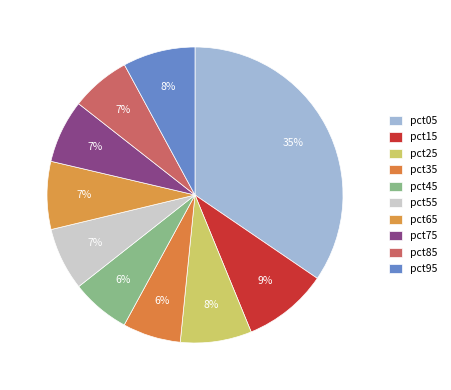

How many segments does this pie chart have?

10